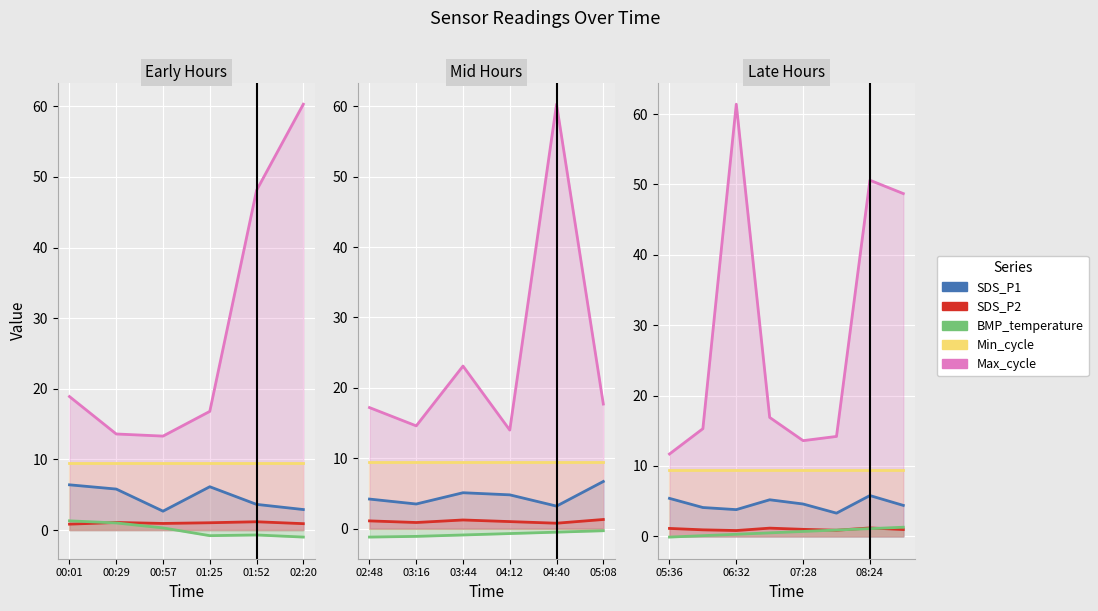

What is the label of the 7th point from the right?

00:29